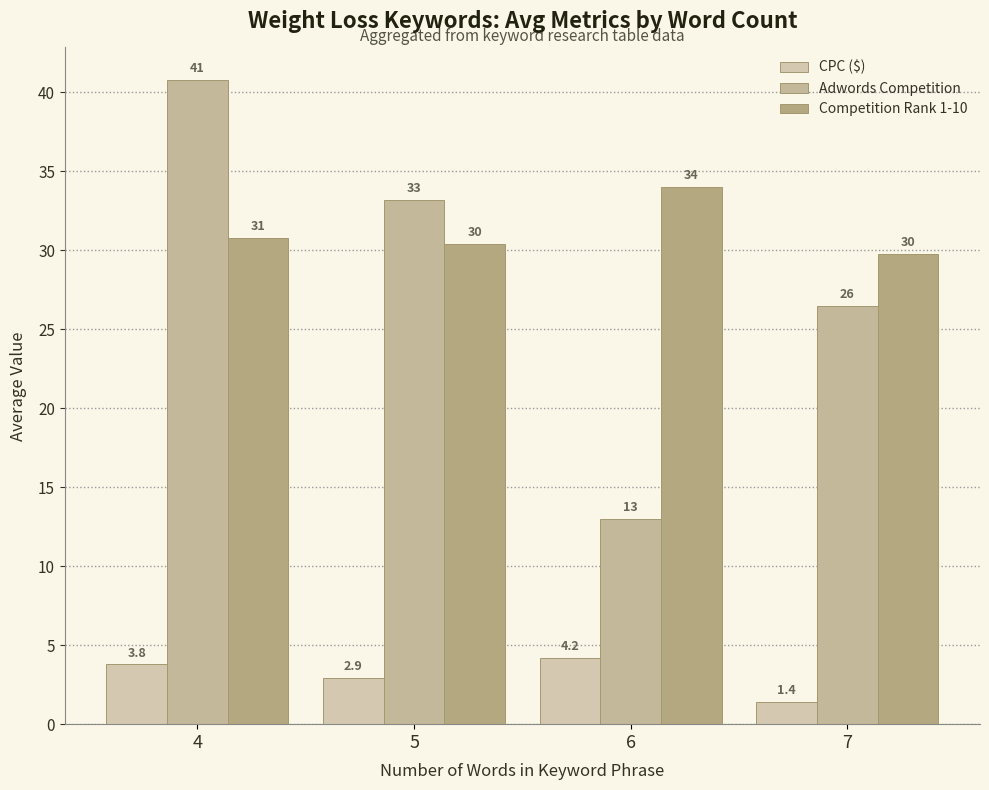

Reading right to left, transcribe all the data shown in this chart.

CPC ($): 7=1.4	6=4.2	5=2.9	4=3.8
Adwords Competition: 7=26.5	6=13.0	5=33.2	4=40.8
Competition Rank 1-10: 7=29.8	6=34.0	5=30.4	4=30.8